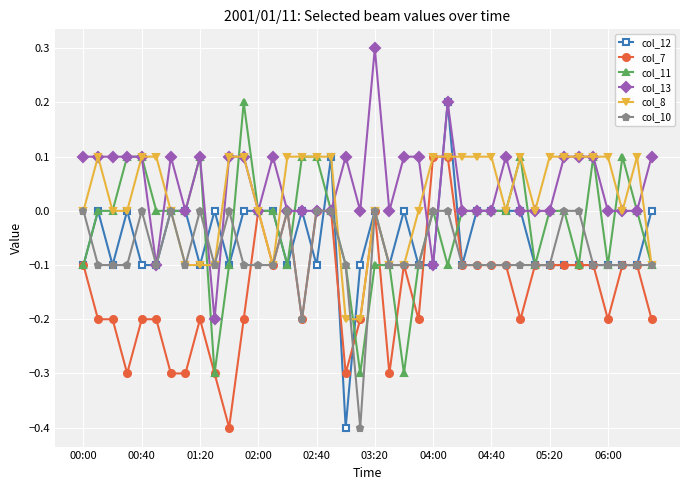

True or false: col_10 has more than 0 interior local peaks.

True